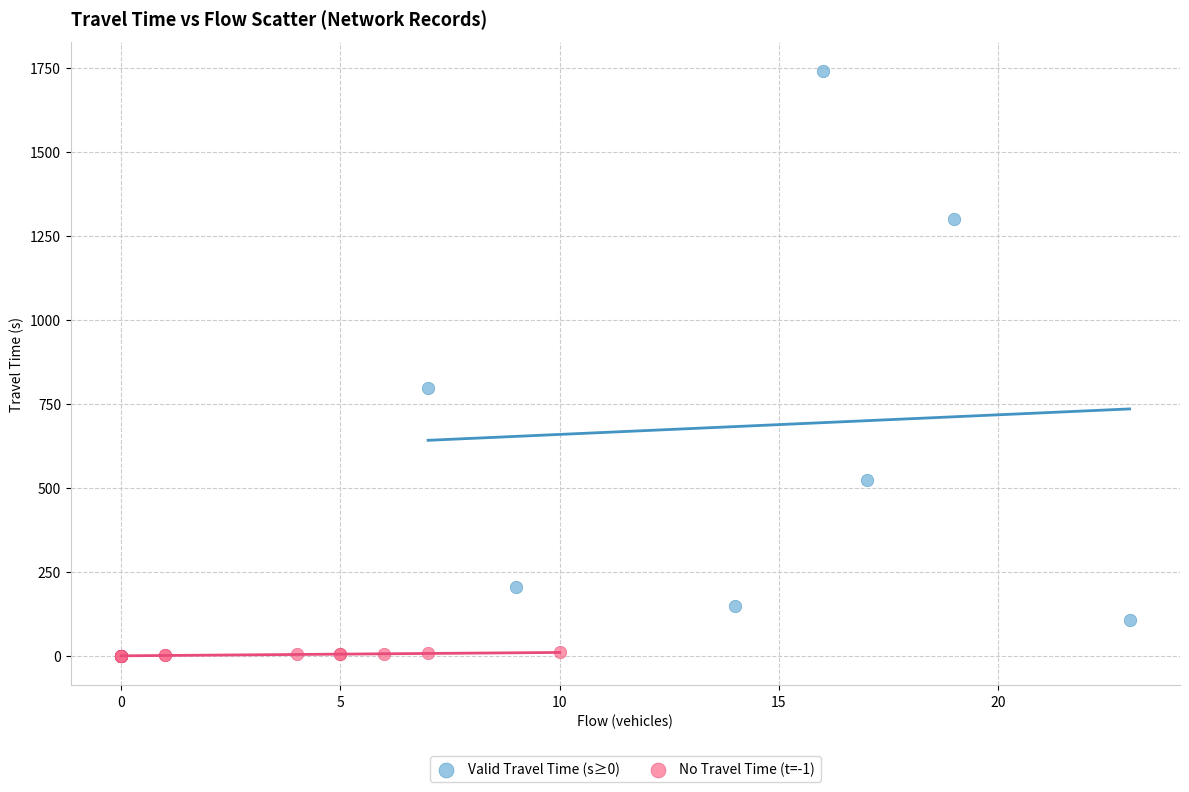

Which series contains the highest Y value?

Valid Travel Time (s≥0)